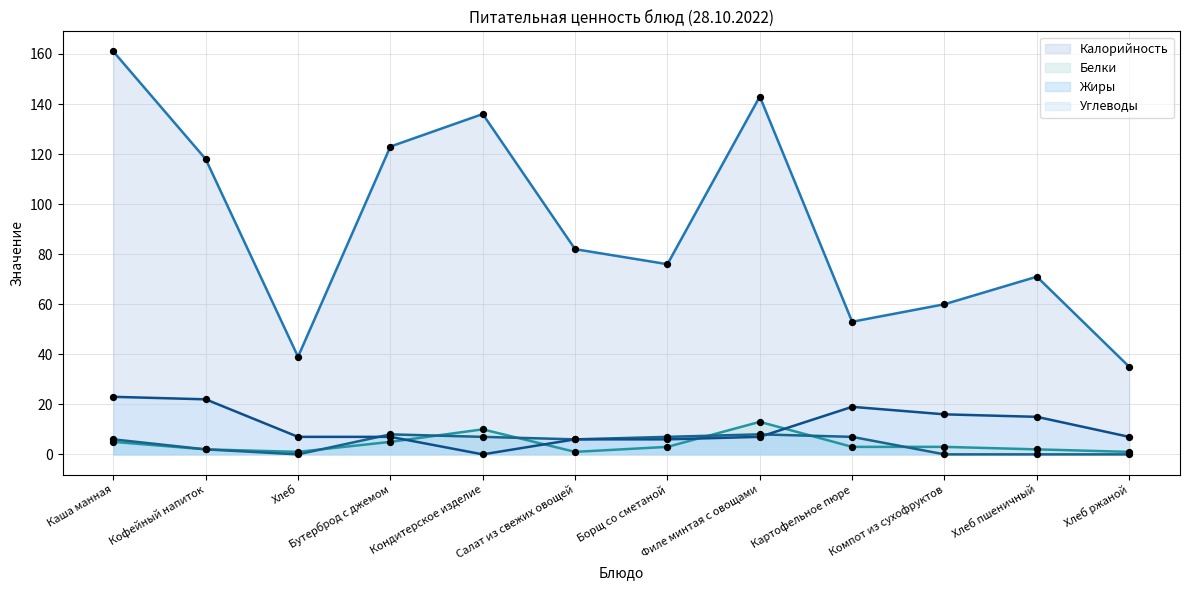

What are all the series names shown in the legend?

Калорийность, Белки, Жиры, Углеводы